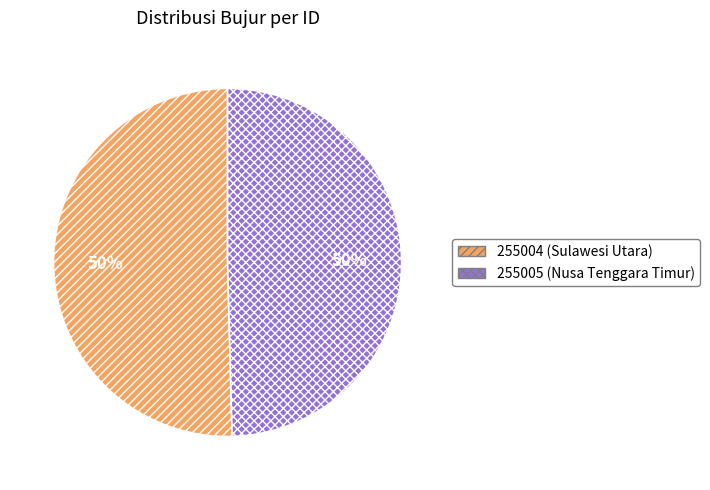

Approximately how many times larger is the value at 255005 (Nusa Tenggara Timur) compared to 255004 (Sulawesi Utara)?

1.0